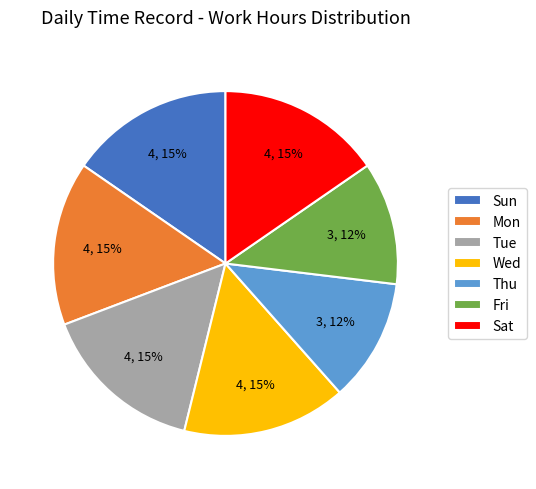

Is there a majority slice in this chart?

No